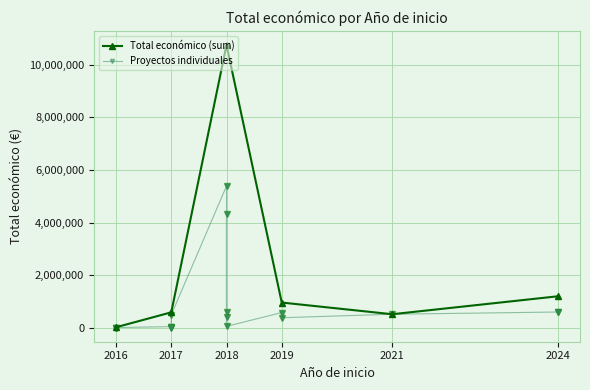

How many interior local peaks (higher than both neighbors) does the data have?

5